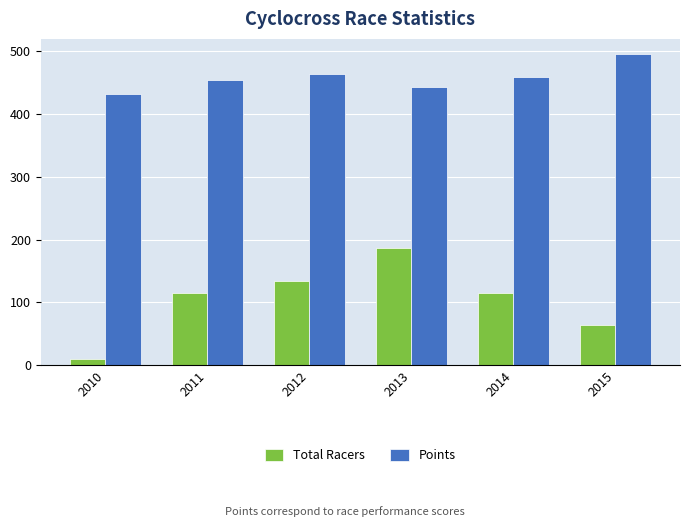

What is the lowest value of the Total Racers series?

11.0